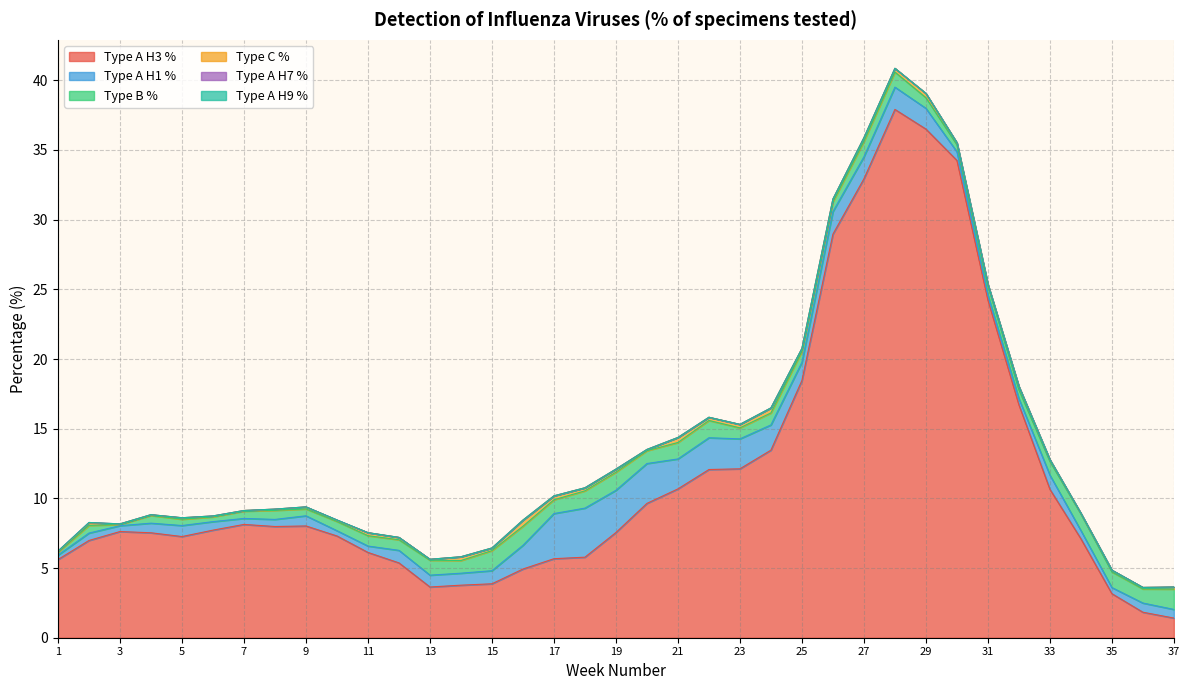

True or false: Type A H3 % has a value of 7.5 at 19.

True